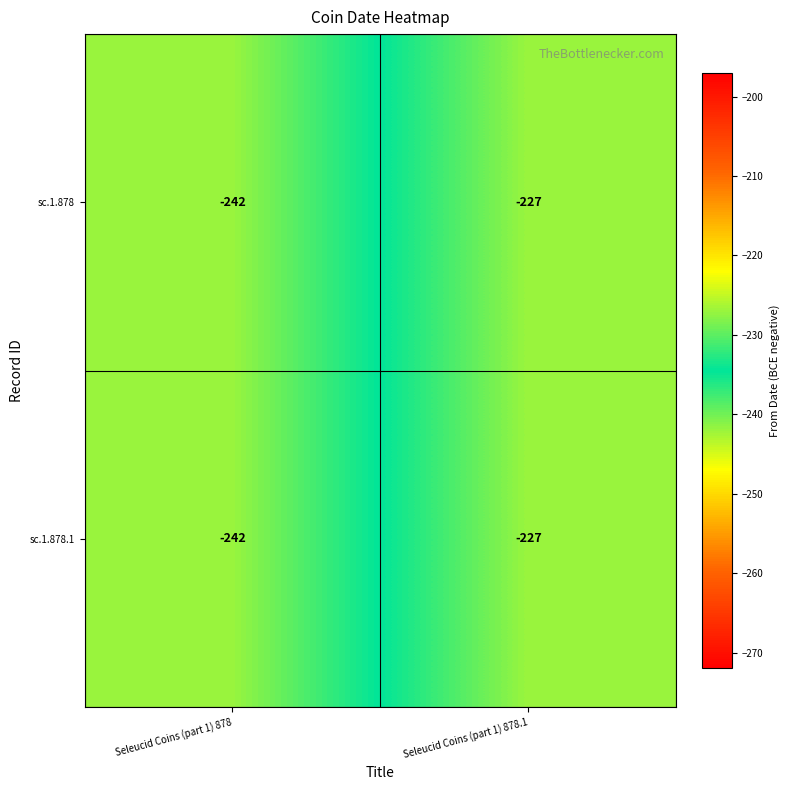

List the labels in order of sc.1.878.1 value, largest first.

Seleucid Coins (part 1) 878.1, Seleucid Coins (part 1) 878